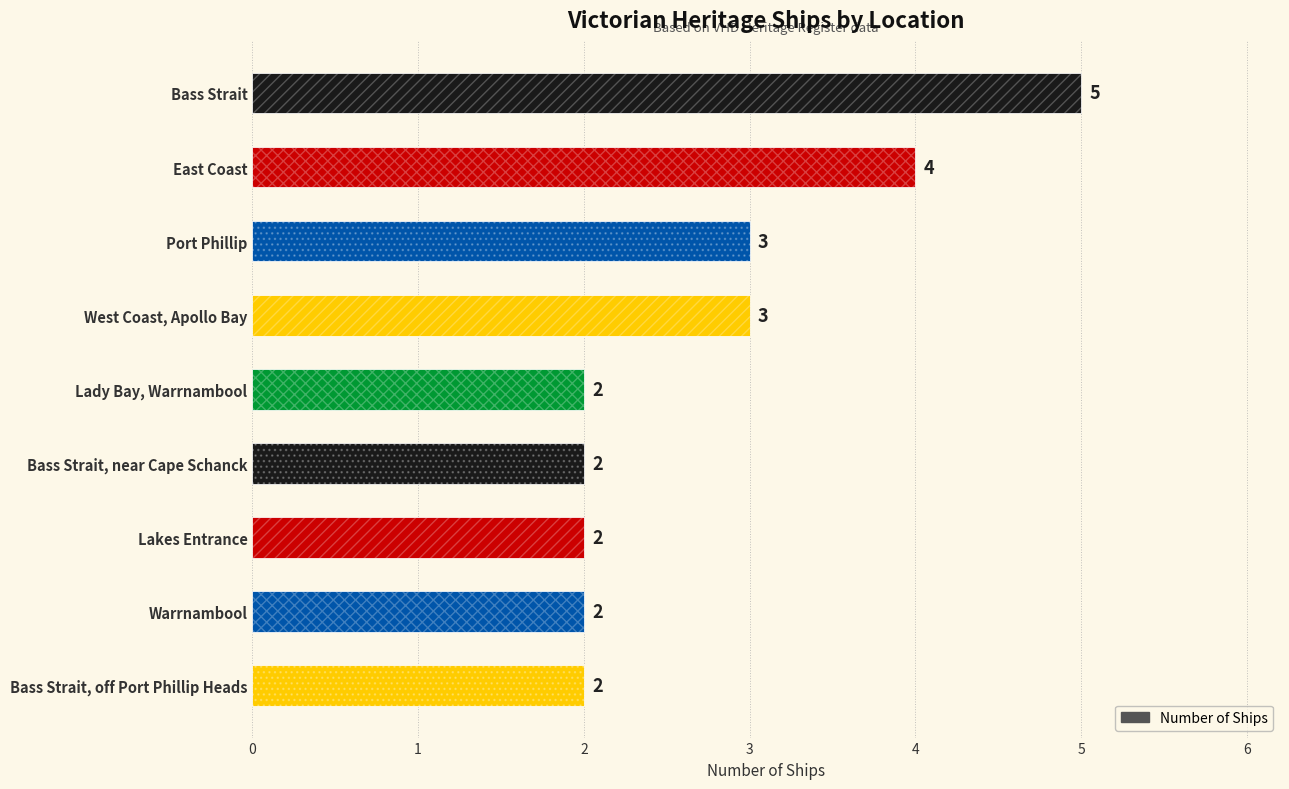

Which category has the highest value across all series?

Bass Strait